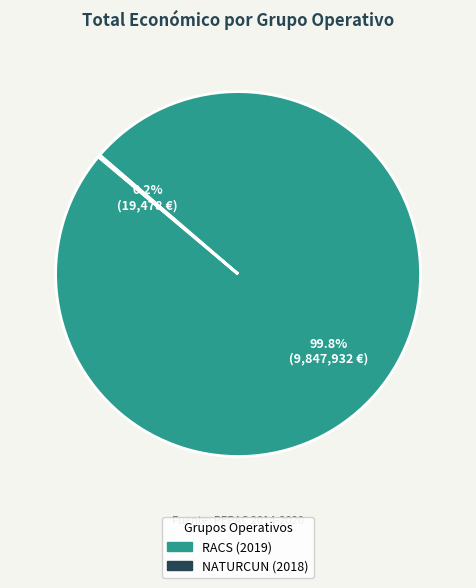

Which slice represents more than half of the pie?

RACS (2019)